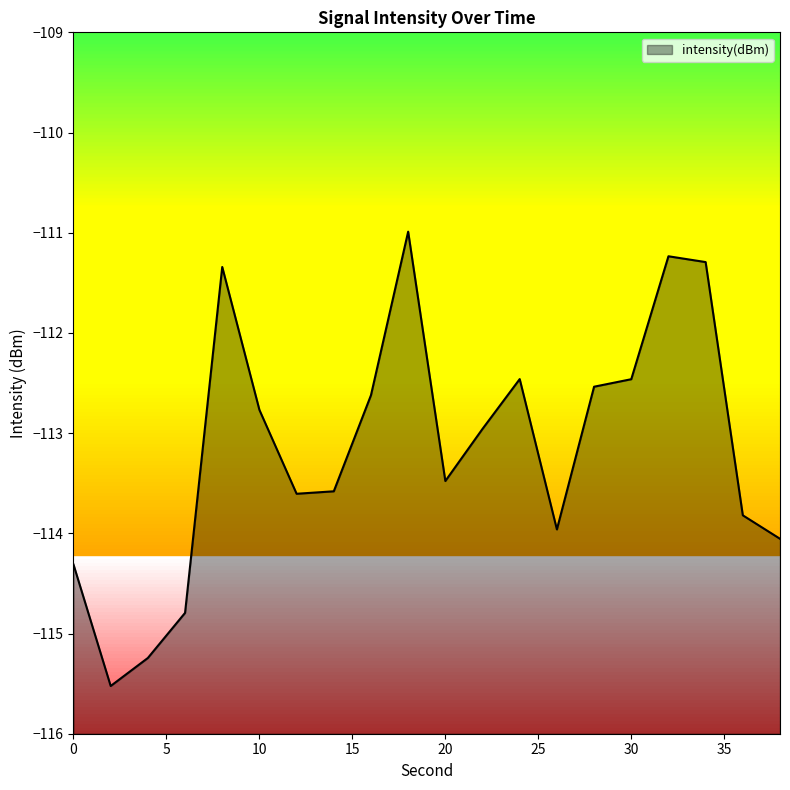

Rank the categories by value from lowest to highest.

2, 4, 6, 0, 38, 26, 36, 12, 14, 20, 22, 10, 16, 28, 30, 24, 8, 34, 32, 18